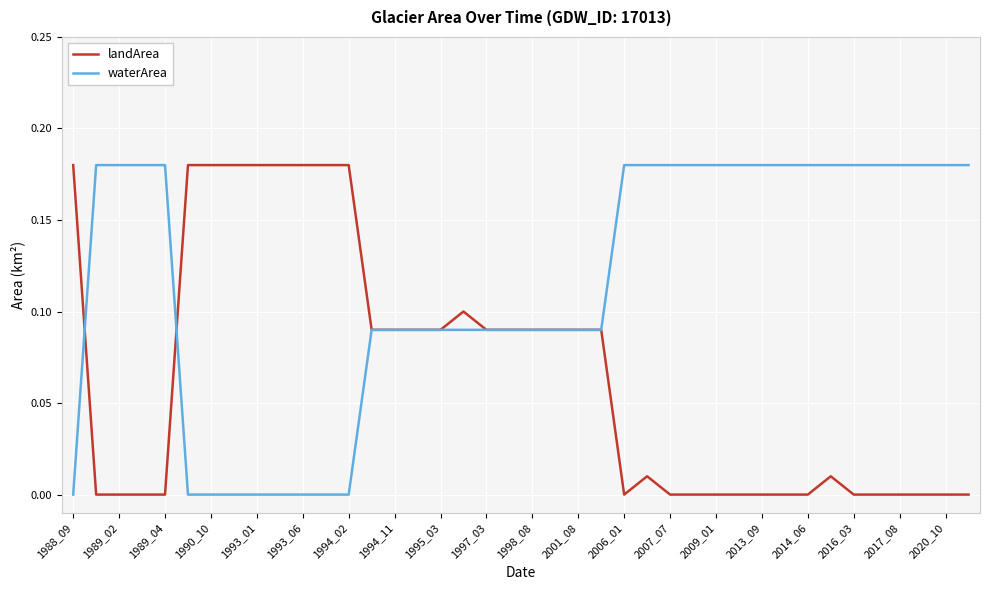

Which series has the largest total across all categories?

waterArea